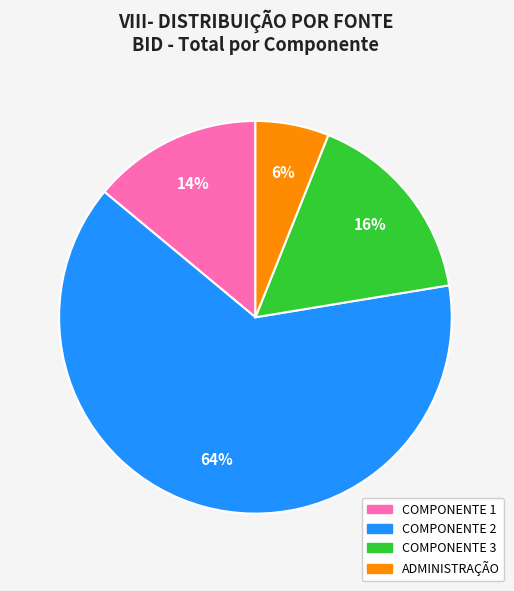

Rank the categories by value from lowest to highest.

ADMINISTRAÇÃO, COMPONENTE 1, COMPONENTE 3, COMPONENTE 2